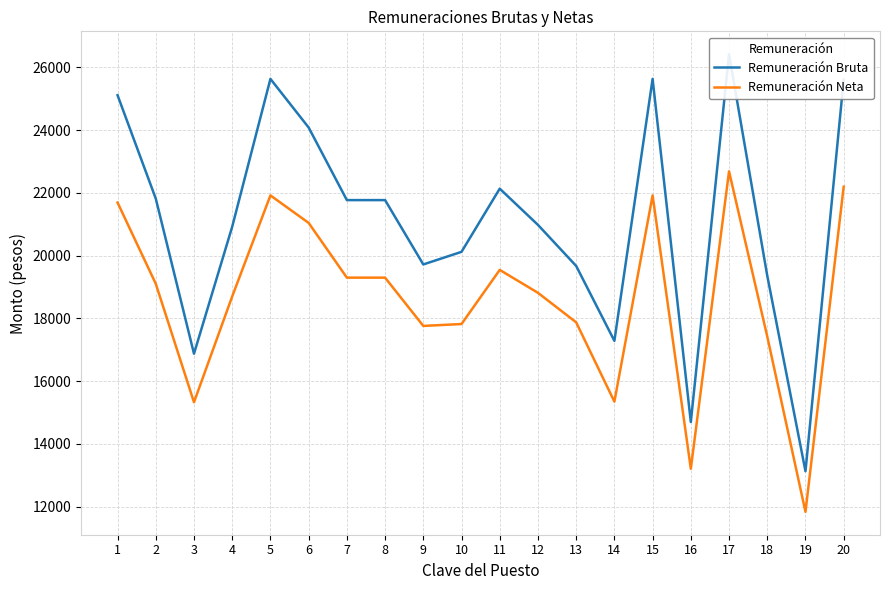

Read the Remuneración Neta value at 17.

22688.1